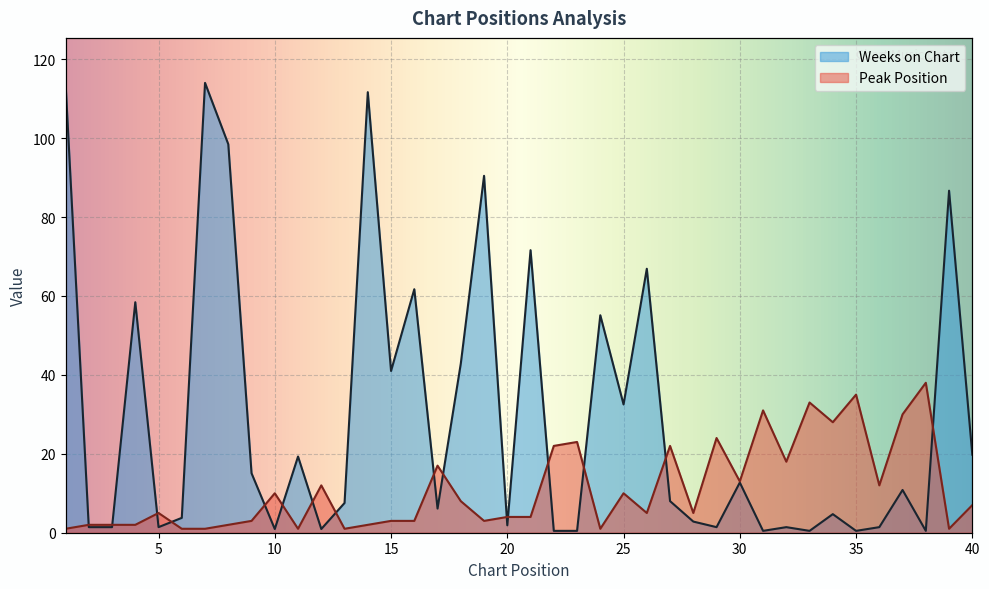

Which series ends up on top after the final intersection of Weeks on Chart and Peak Position?

Weeks on Chart